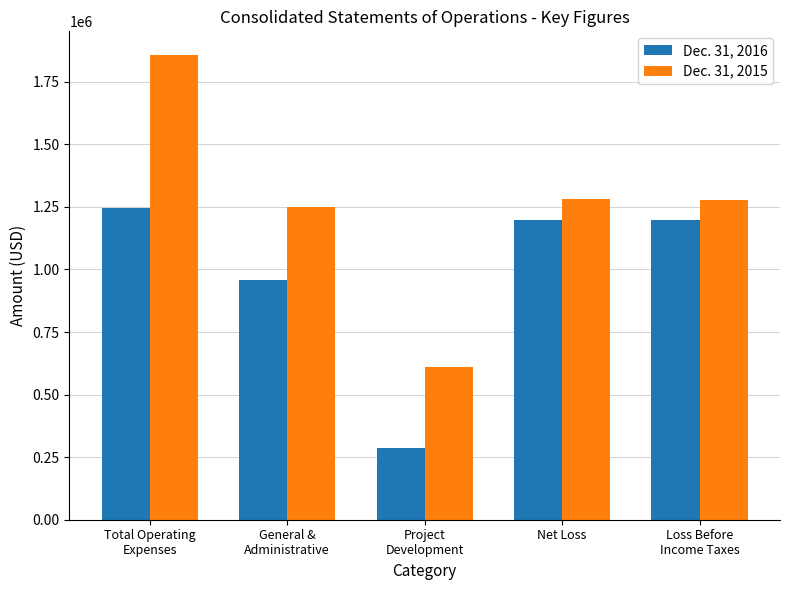

What is the sum of all Dec. 31, 2015 values?

6278645